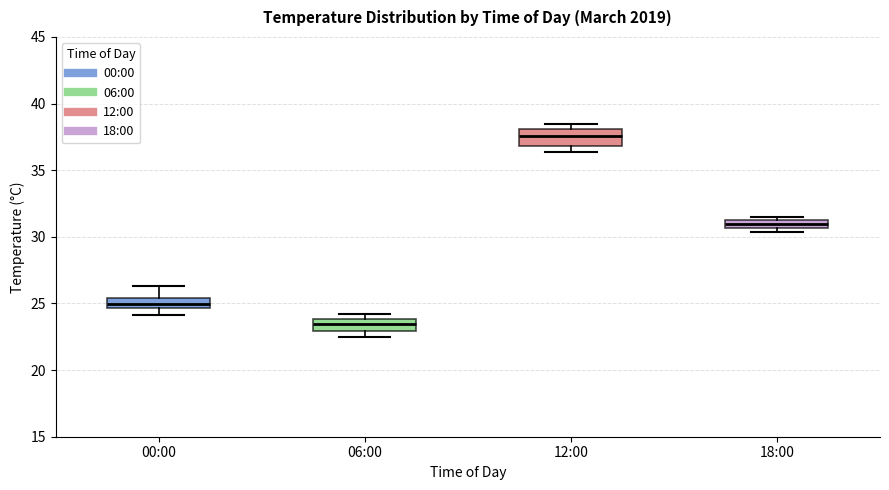

Where does the median line of the box for 18:00 sit on the y-axis? The values are not printed on the chart, so give them approximately, as read against the axis.

31.0